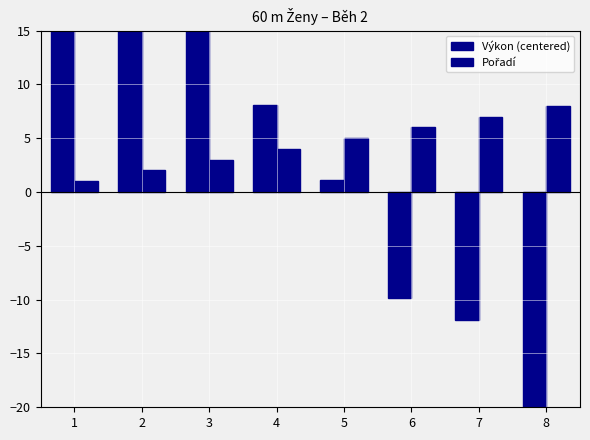

True or false: Pořadí has a value of 0.7 at 1.

False